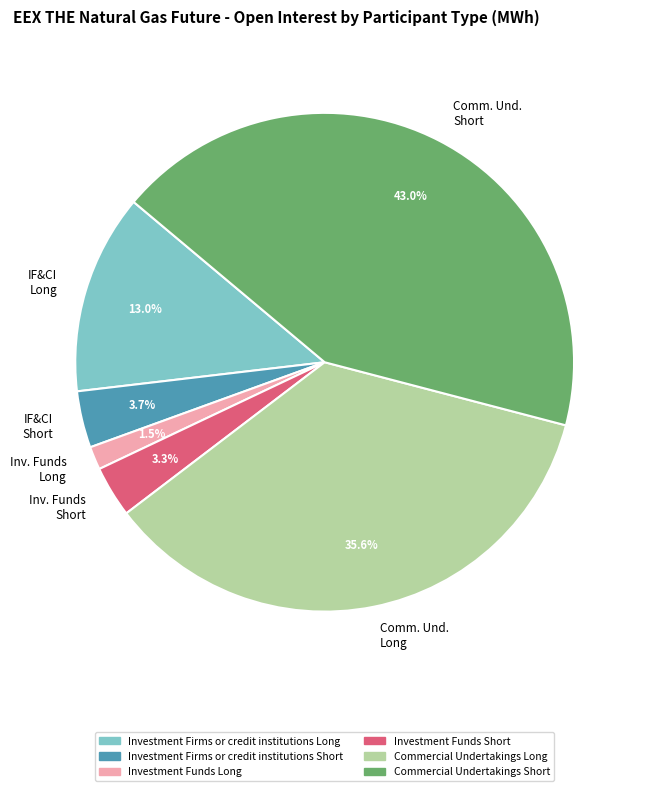

What is the largest slice in the pie chart?

Comm. Und. Short